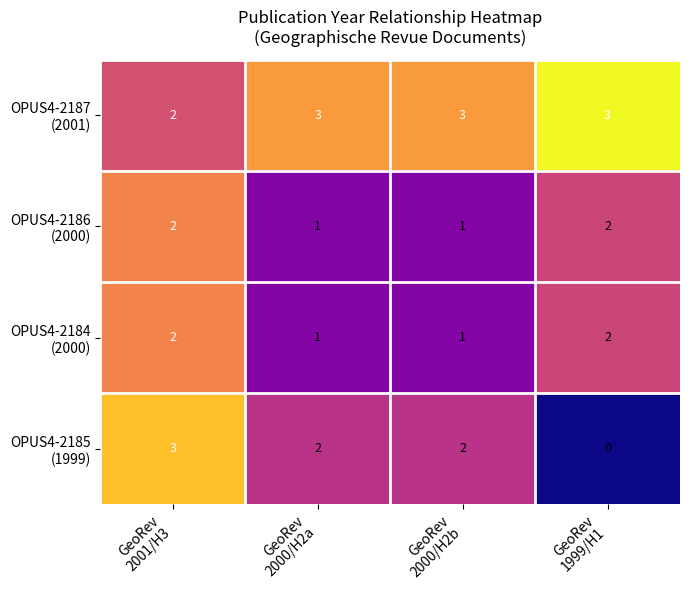

At how many categories does at least one series exceed 0?

4